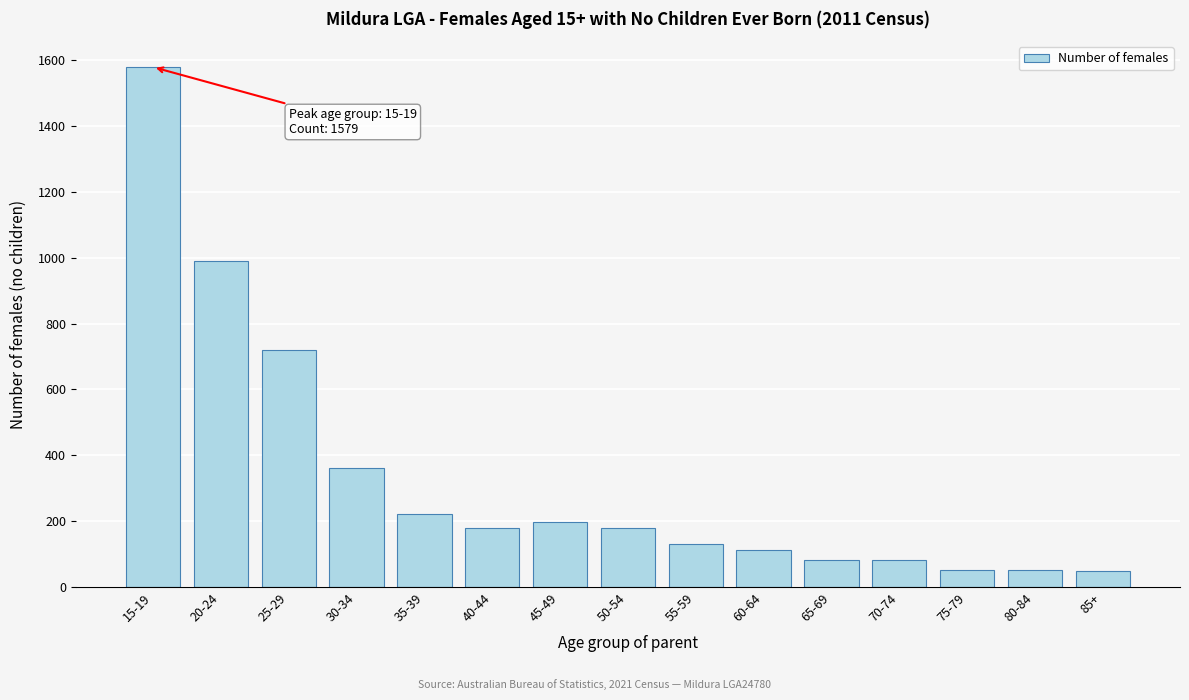

What is the sum of all values?

4980